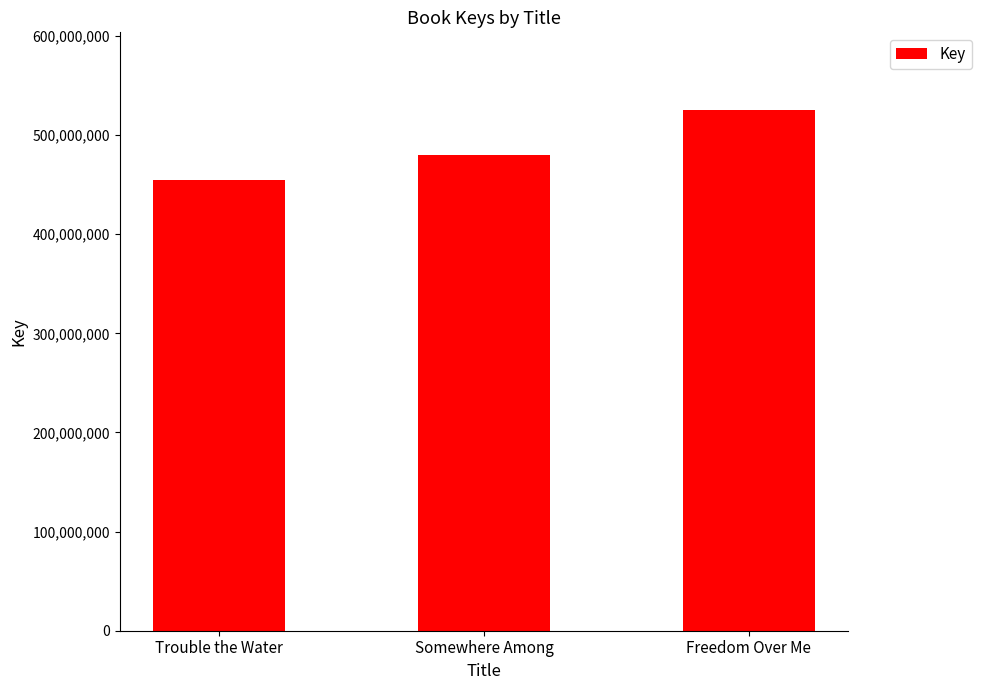

What is the value of the 1st bar from the left?

455126116